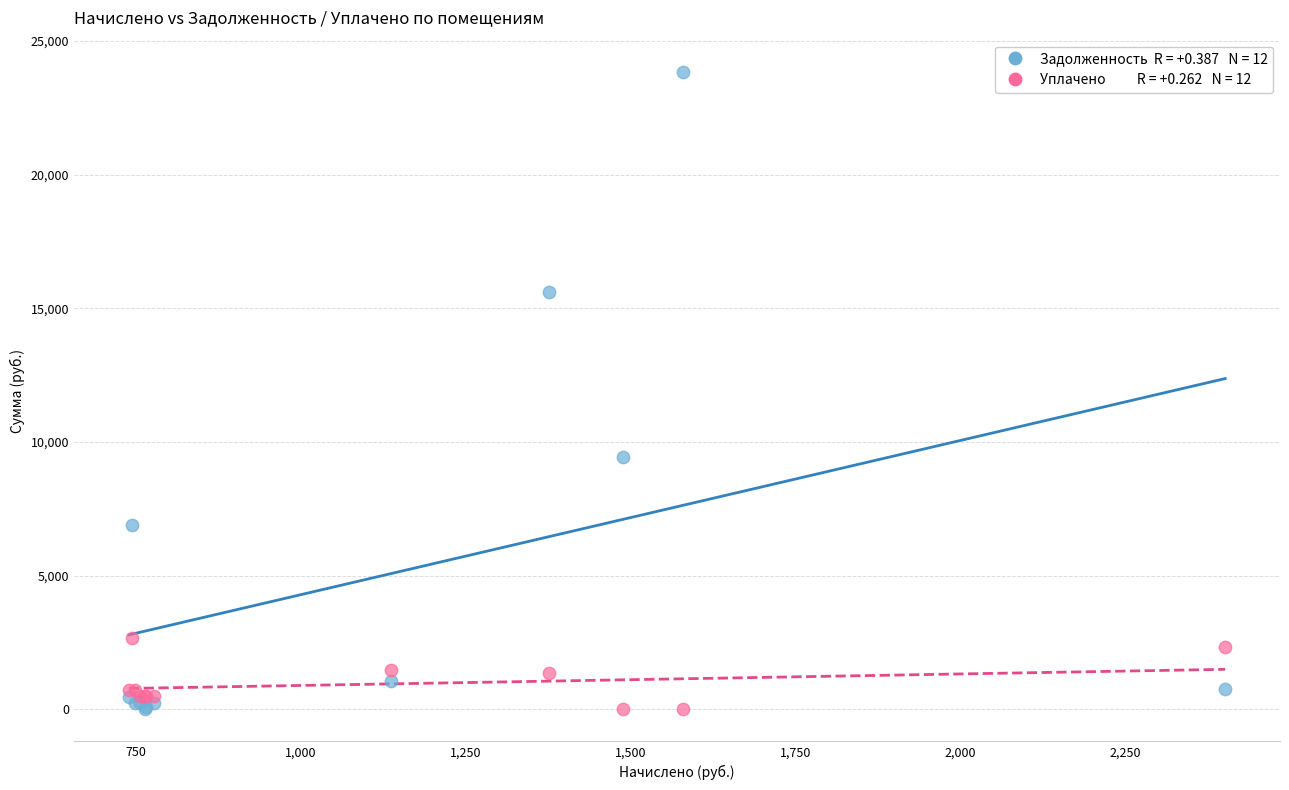

Across all series, what Y value is closest to 11927?

9447.9